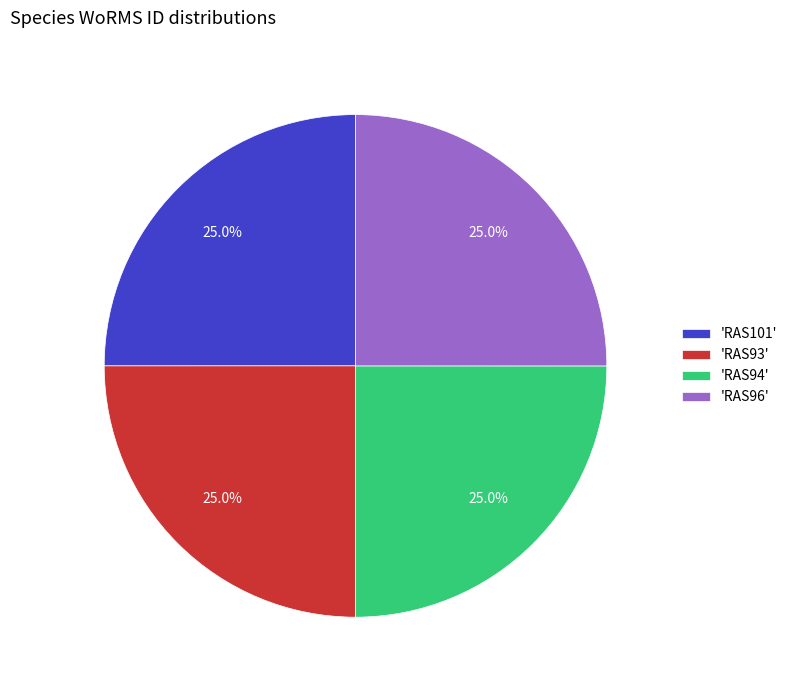

To the nearest percent, what is the average slice percentage?

25%